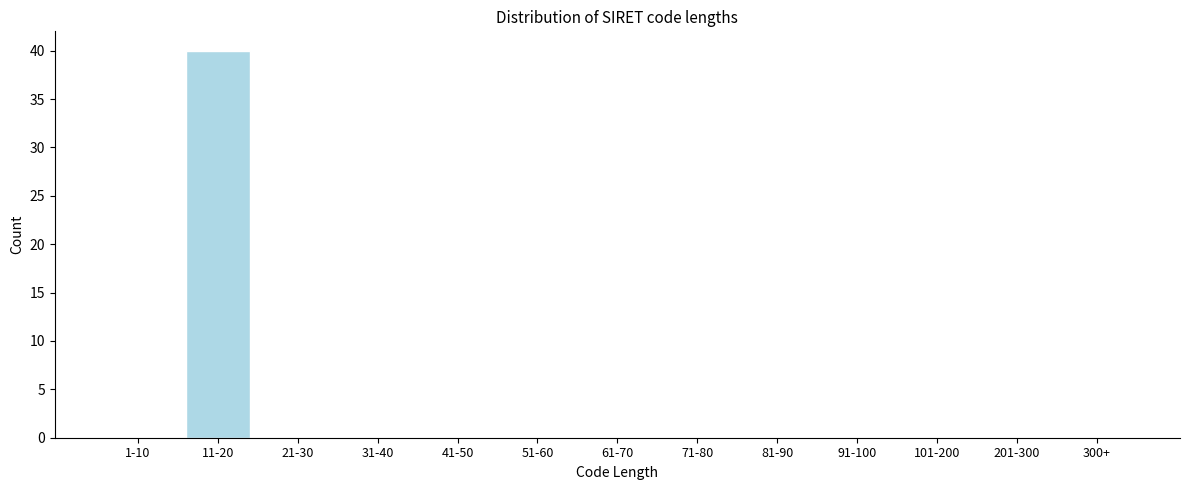

Reading left to right, extract all data points from this chart.

1-10=0	11-20=40	21-30=0	31-40=0	41-50=0	51-60=0	61-70=0	71-80=0	81-90=0	91-100=0	101-200=0	201-300=0	300+=0